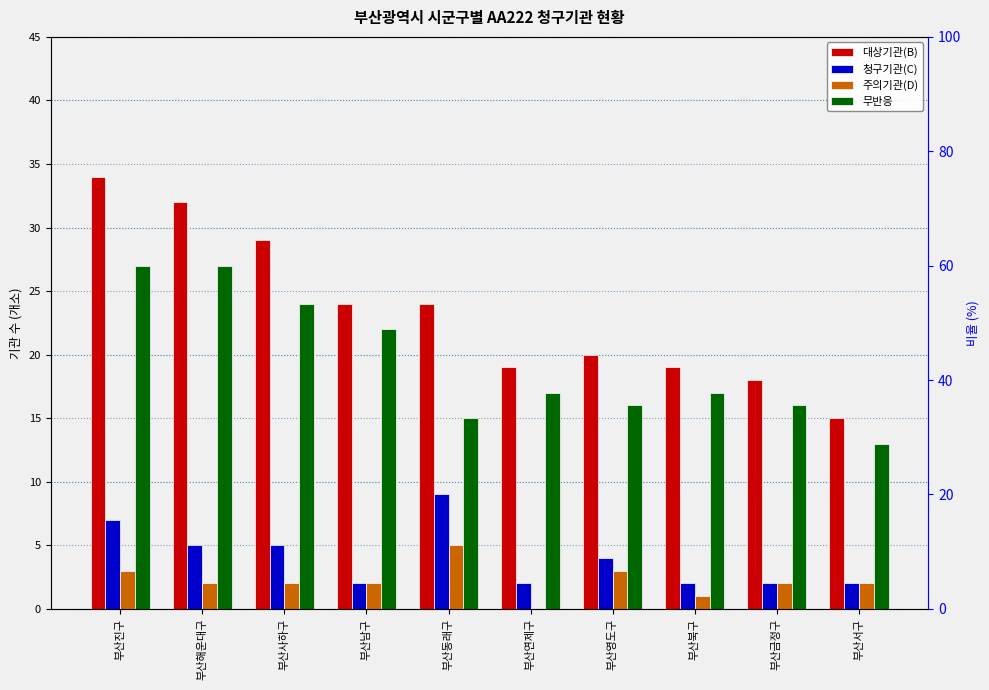

Where is 주의기관(D) nearest to the value 2?

부산해운대구